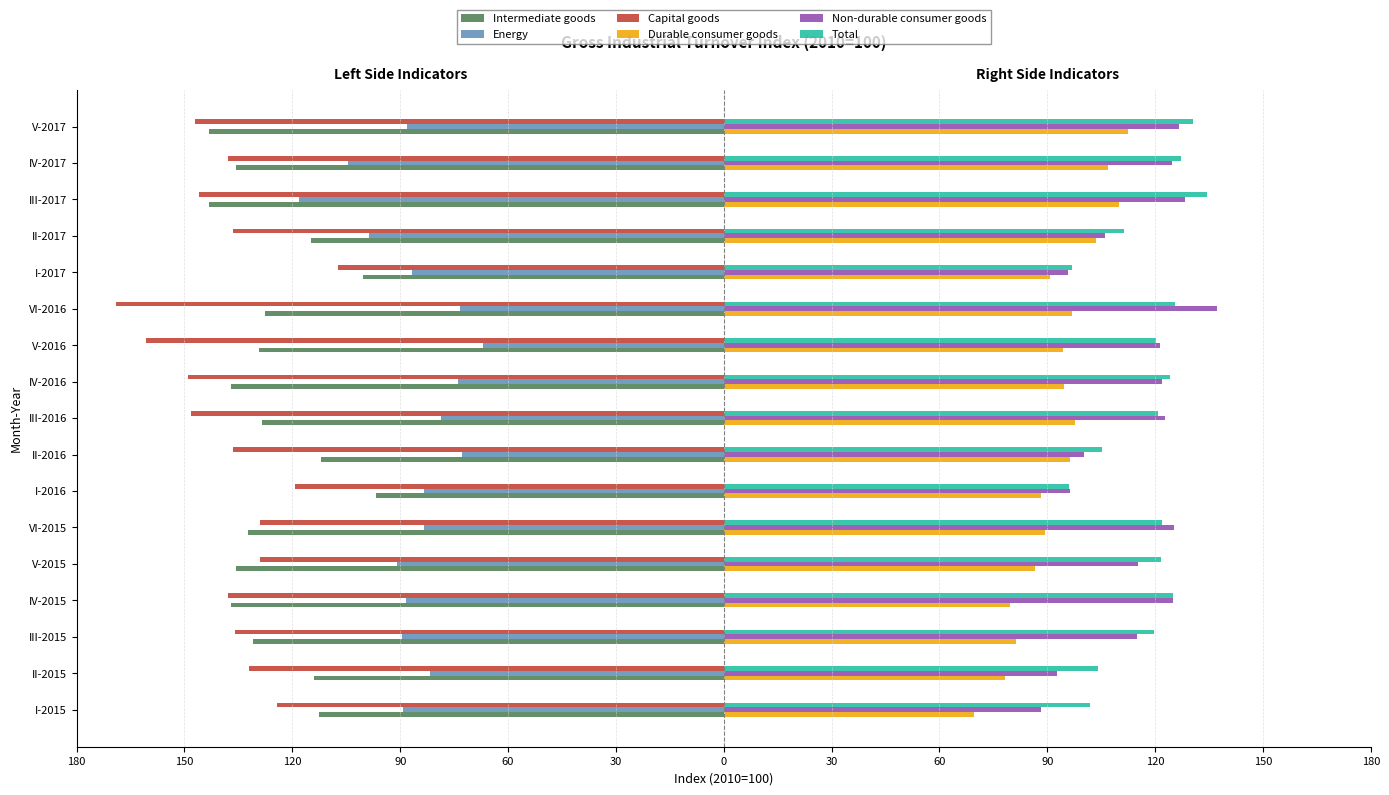

What are all the series names shown in the legend?

Intermediate goods, Energy, Capital goods, Durable consumer goods, Non-durable consumer goods, Total